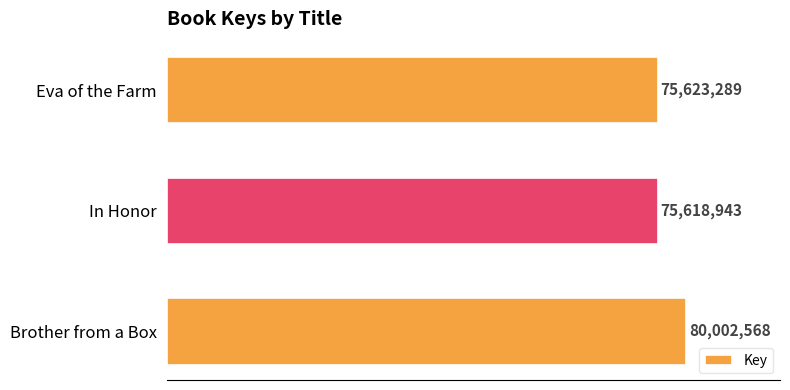

At which category does the chart reach its peak across all series?

Brother from a Box